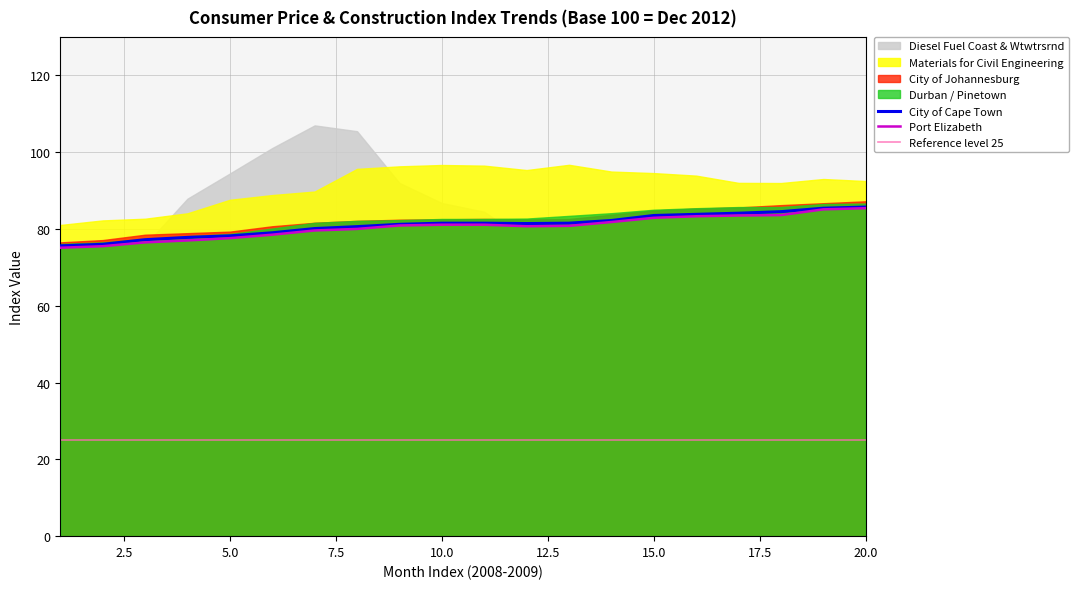

Where do Diesel Fuel Coast & Wtwtrsrnd and City of Johannesburg first cross each other?

3 and 4